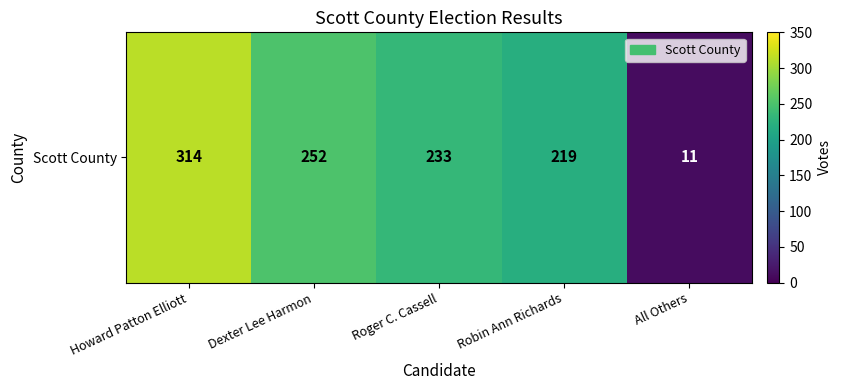

Reading left to right, list all the values displayed in this chart.

Howard Patton Elliott=314	Dexter Lee Harmon=252	Roger C. Cassell=233	Robin Ann Richards=219	All Others=11